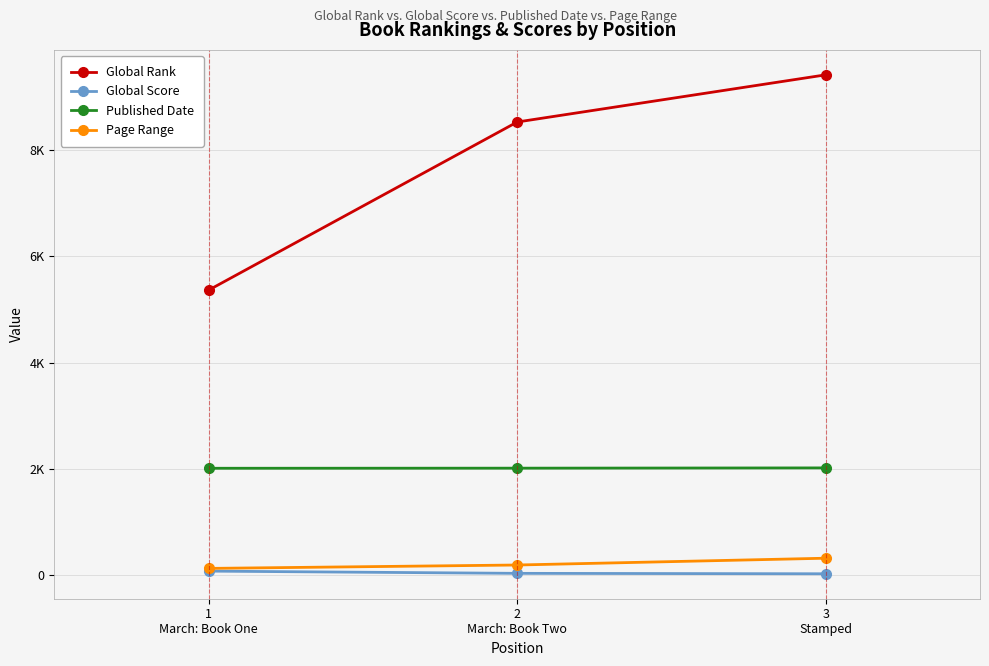

What is the difference between the maximum and minimum values in the Global Rank series?

4052